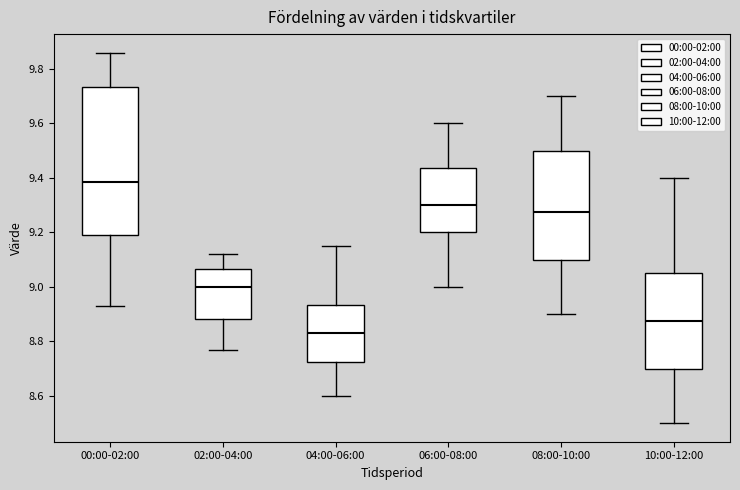

Reading left to right, read every box against the y-axis: the position of its median line, the range the box covers, and the ends of its whiskers. The values are not printed on the chart, so give them approximately, as read against the axis.

00:00-02:00: median 9.38, box 9.20 to 9.74, whiskers 8.94 to 9.86
02:00-04:00: median 9.00, box 8.88 to 9.06, whiskers 8.78 to 9.12
04:00-06:00: median 8.84, box 8.72 to 8.94, whiskers 8.60 to 9.16
06:00-08:00: median 9.30, box 9.20 to 9.44, whiskers 9.00 to 9.60
08:00-10:00: median 9.28, box 9.10 to 9.50, whiskers 8.90 to 9.70
10:00-12:00: median 8.88, box 8.70 to 9.06, whiskers 8.50 to 9.40